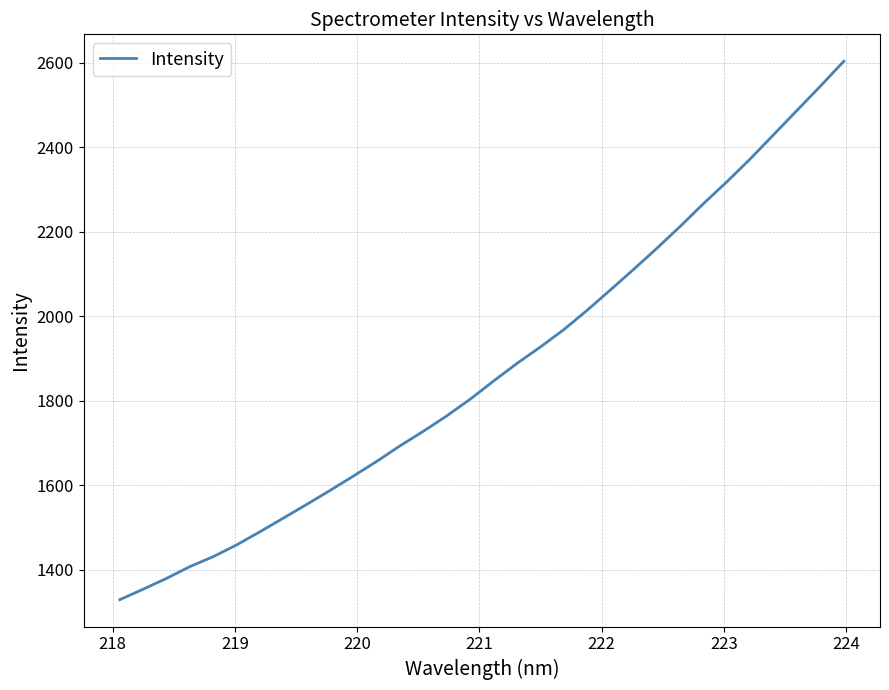

What is the difference between the maximum and minimum values?

1274.4